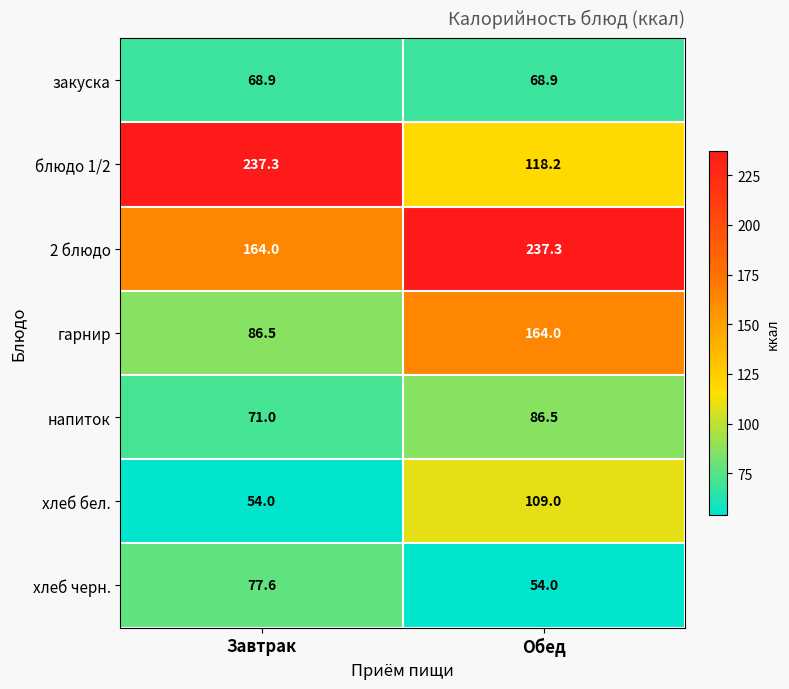

True or false: гарнир has a value of 18.9 at Завтрак.

False